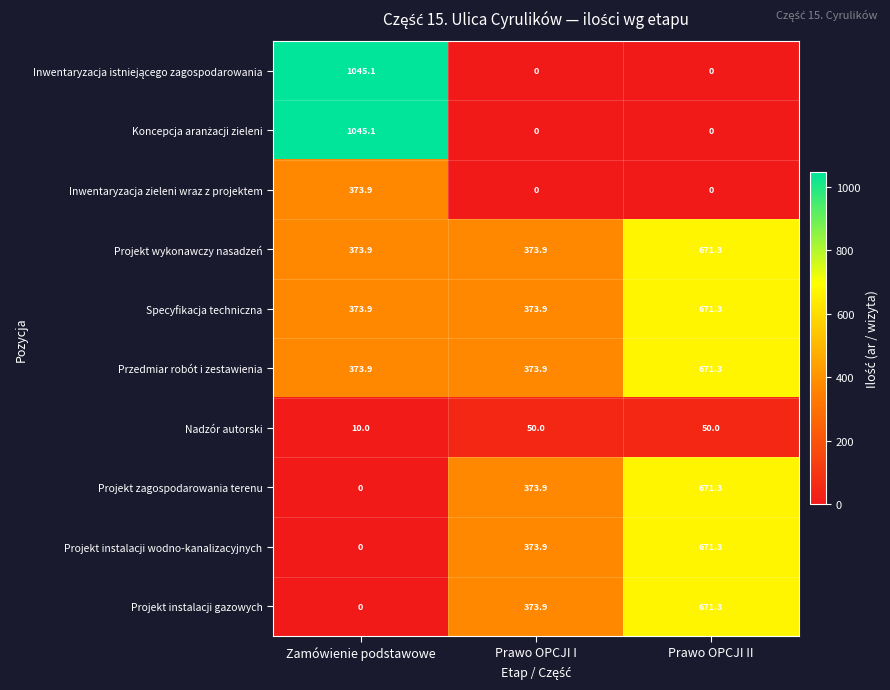

What is the total value across all series at Prawo OPCJI II?

4077.8